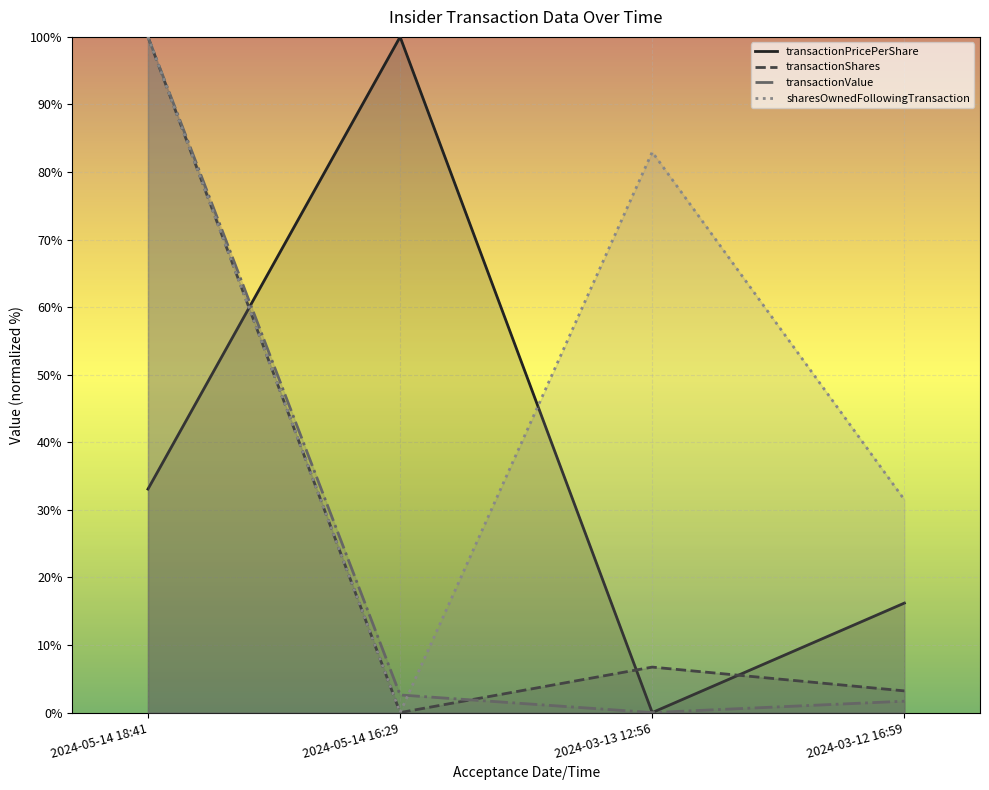

What is the spread (max minus min) of values at 2024-03-12 16:59?

29.8